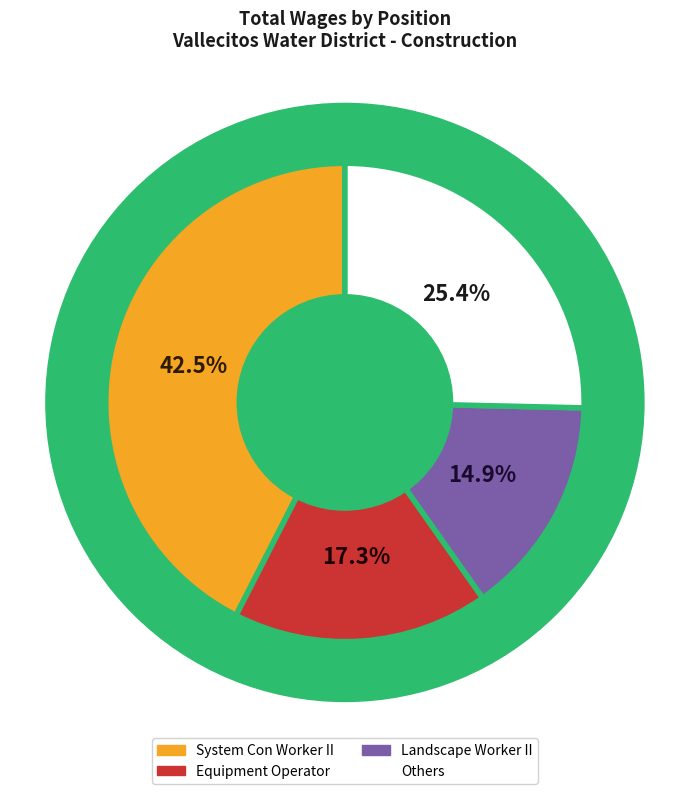

Combined, what portion of the pie is Landscape Worker II and Equipment Operator?

32.2%